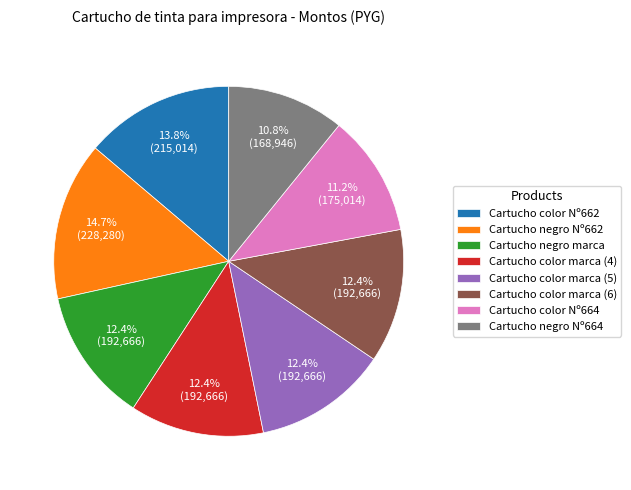

Count the number of slices in the pie.

8